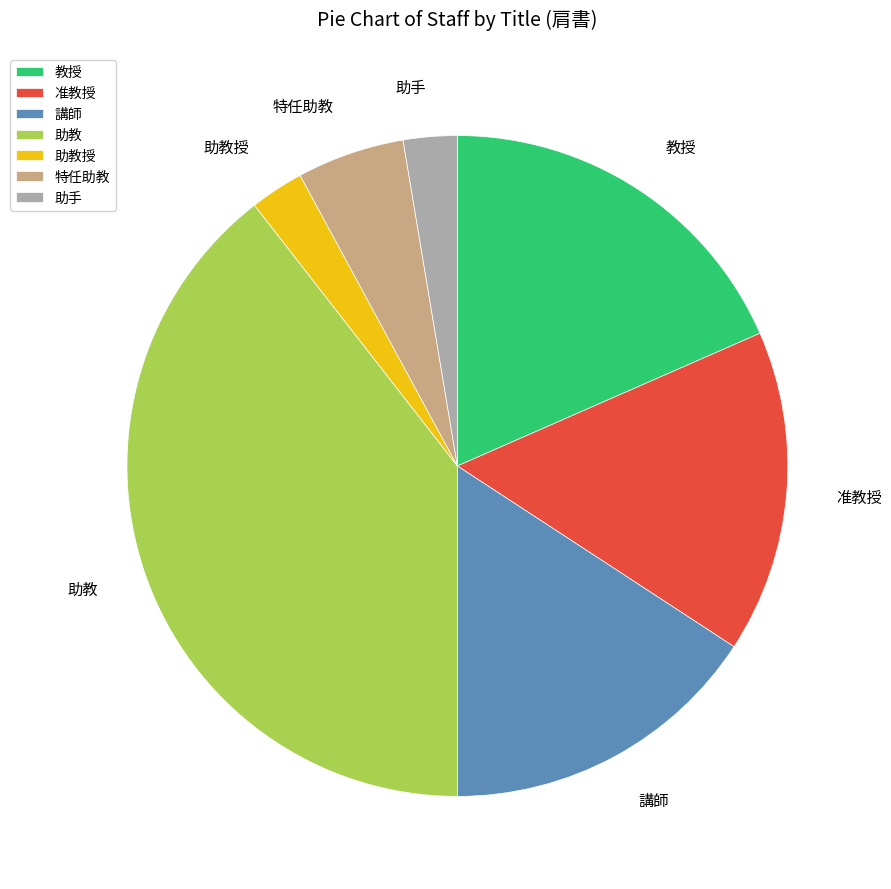

Approximately how many times larger is the value at 講師 compared to 助手?

6.0